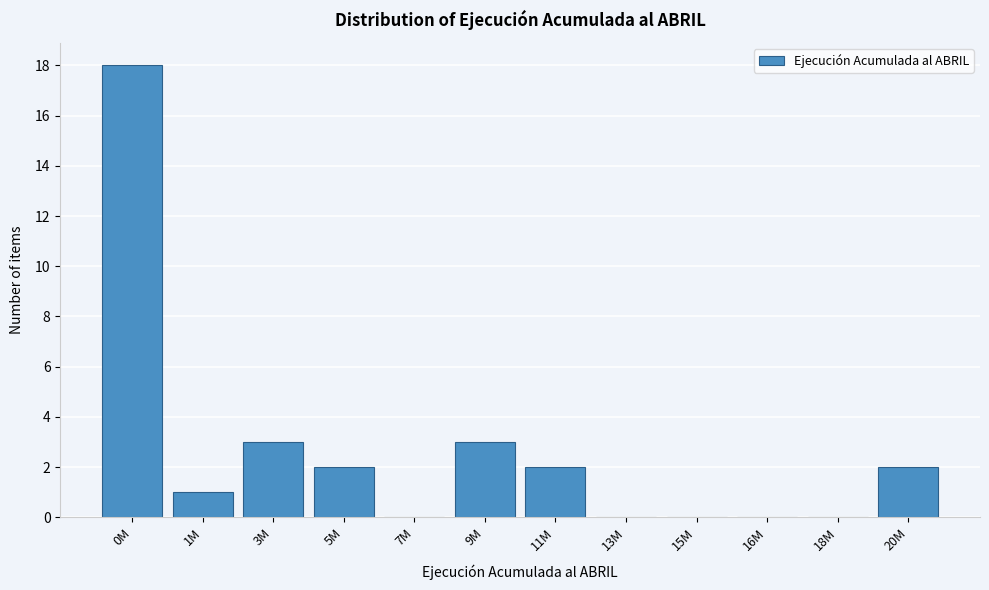

Reading left to right, extract all data points from this chart.

0M=18	1M=1	3M=3	5M=2	7M=0	9M=3	11M=2	13M=0	15M=0	16M=0	18M=0	20M=2